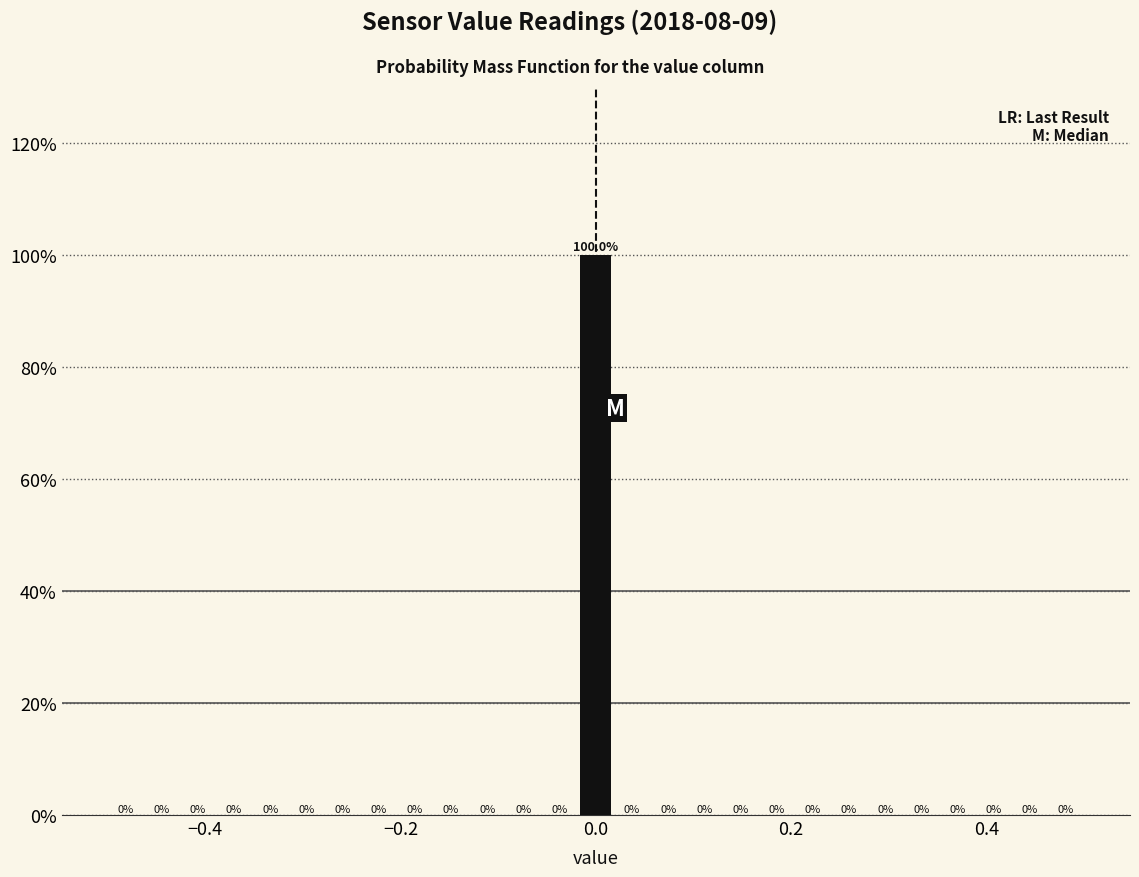

Read against the x-axis, roughly where is the centre of the tallest bar?

0.00